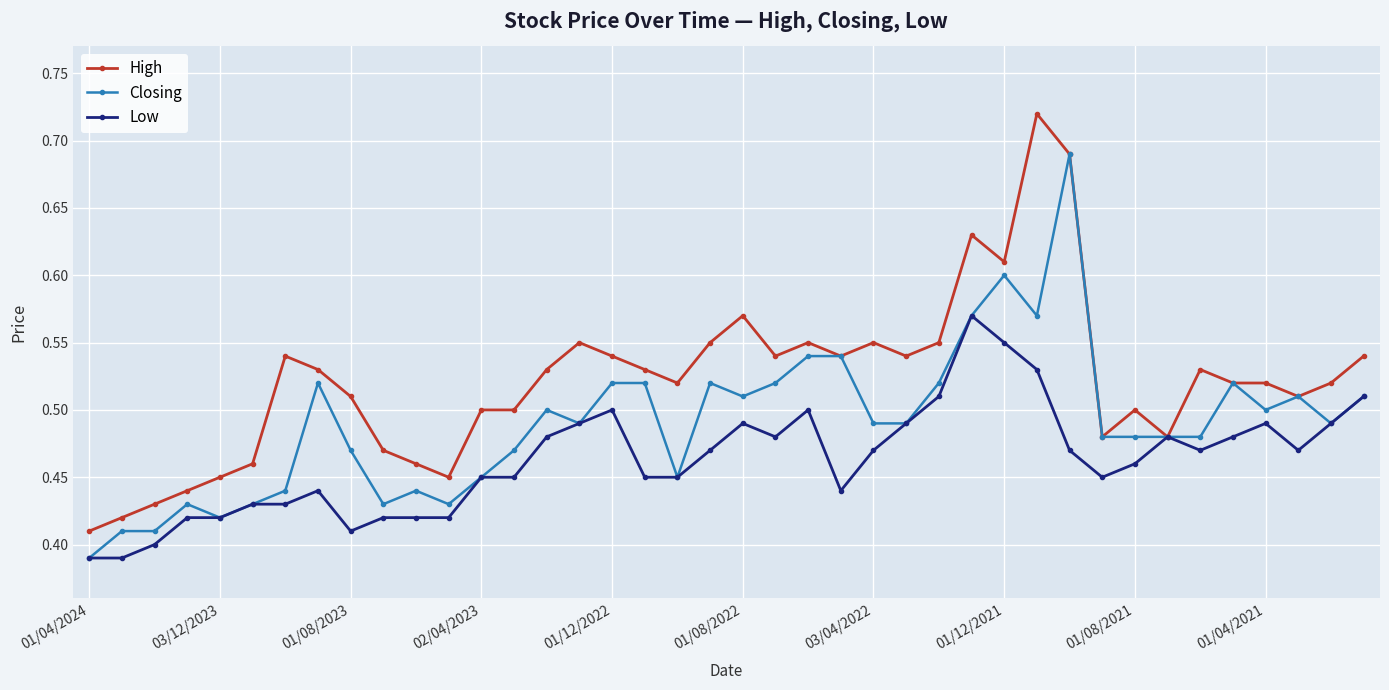

True or false: Low has more than 1 points higher than both neighbors.

True